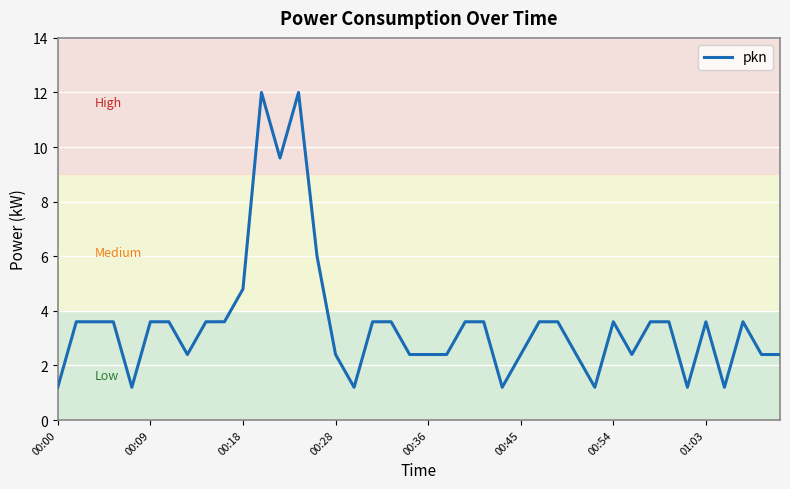

What is the difference between the maximum and minimum values?

10.8